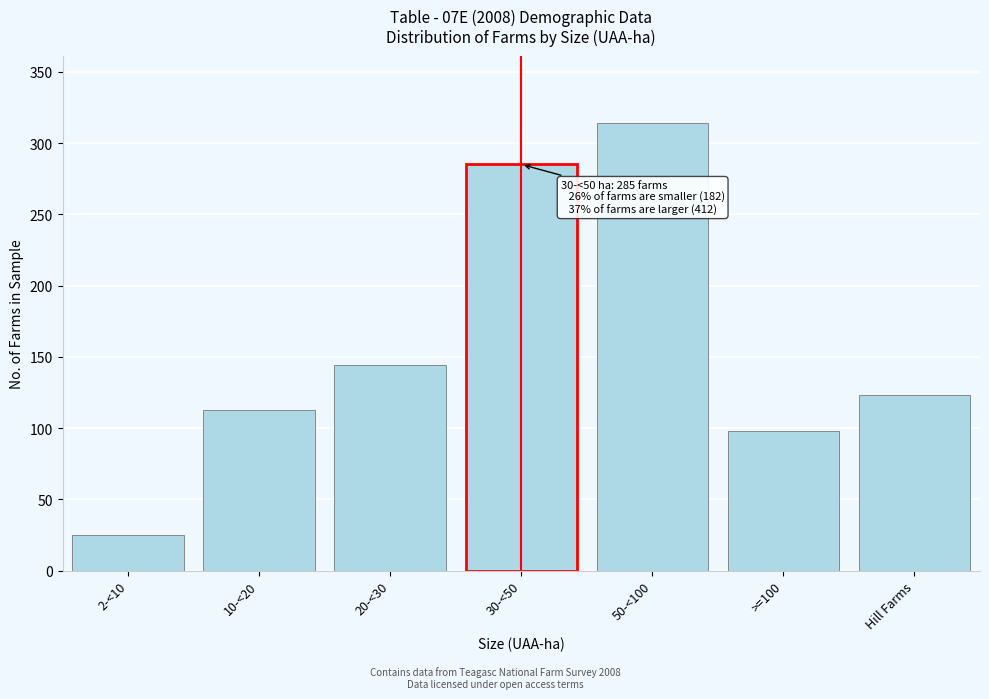

Reading right to left, what are all the values shown in this chart?

123	98	314	285	144	113	25